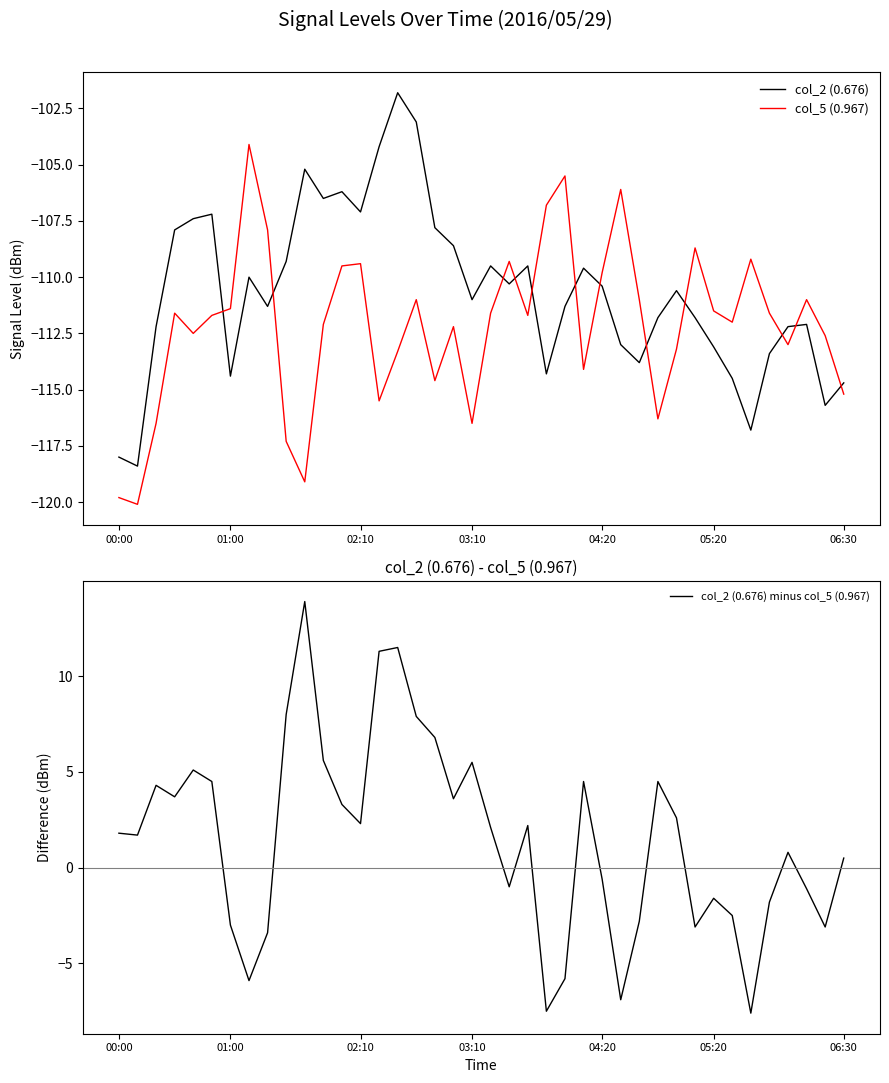

The value of col_5 (0.967) at 04:20 is -109.8. True or false?

True